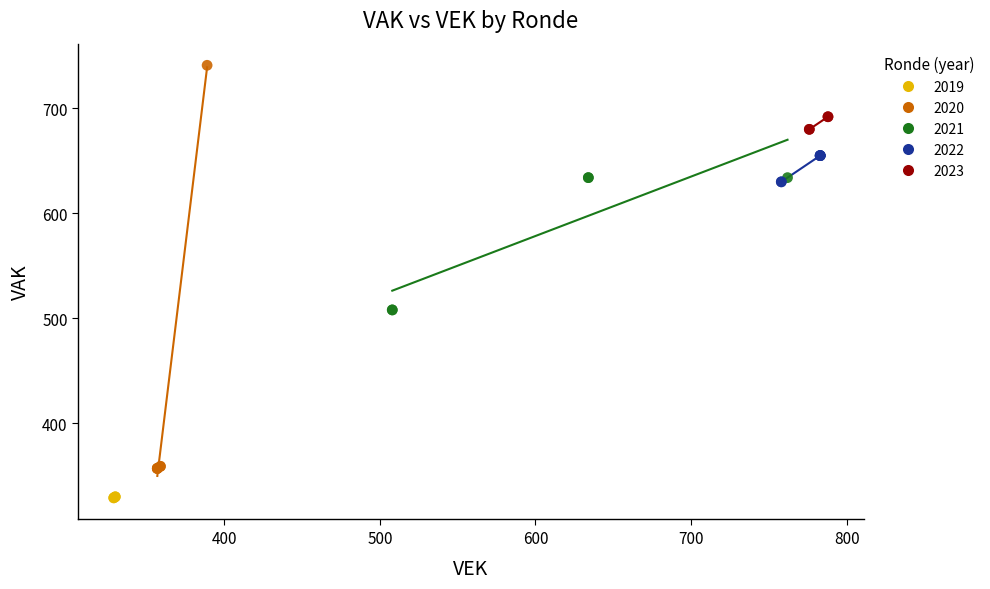

Which series has the widest spread of Y values?

2020